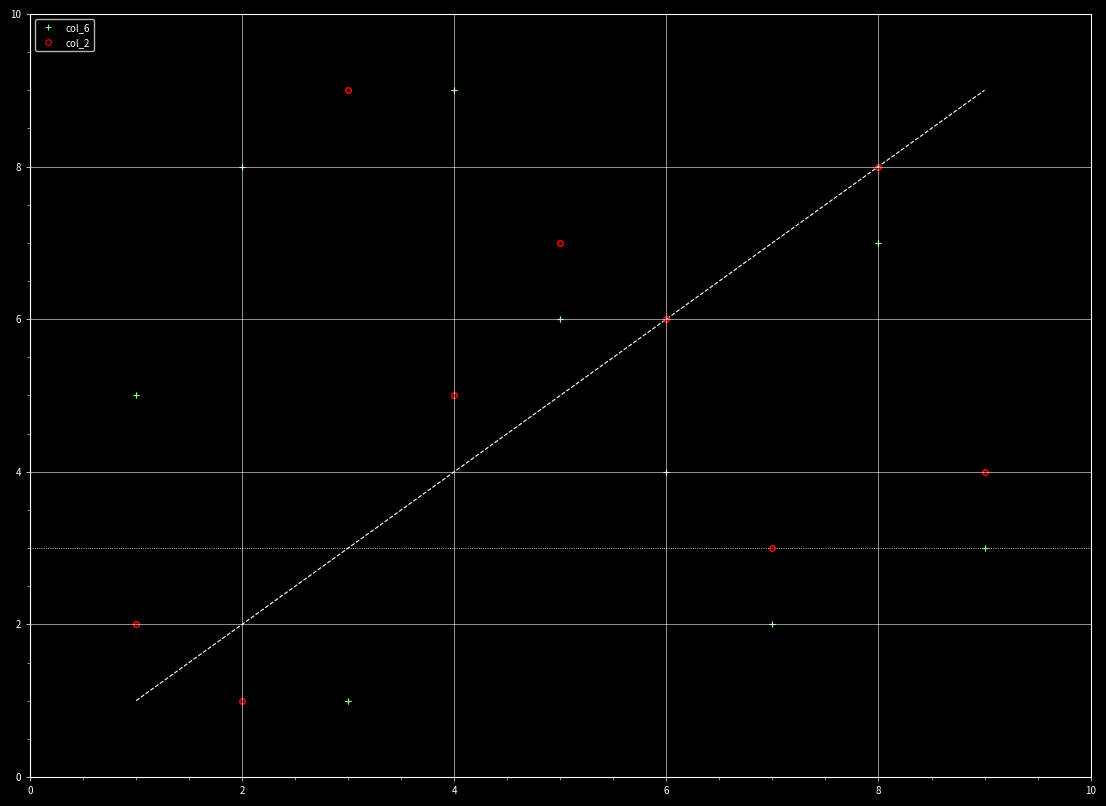

True or false: col_2 and col_6 cross at least once.

True